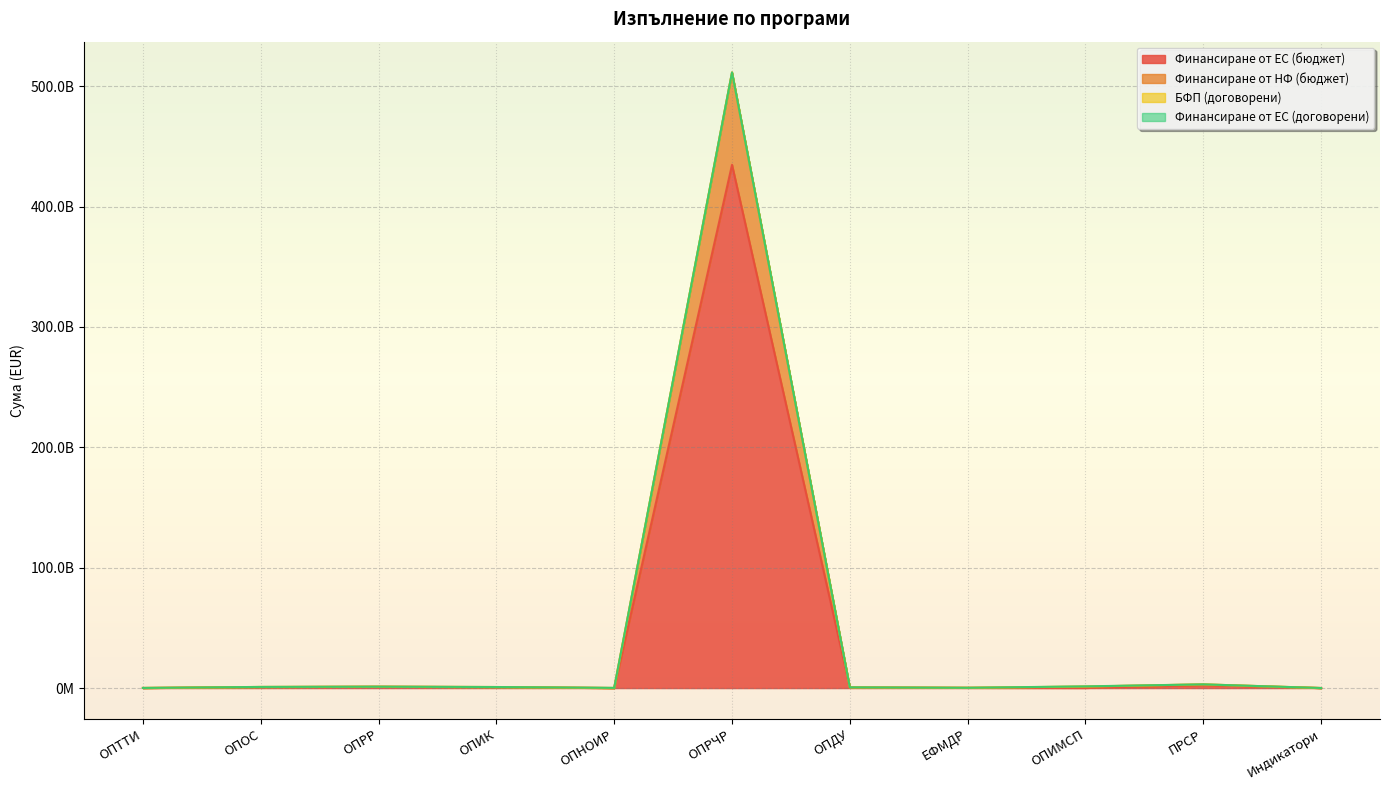

Between ОПРЧР and ОПДУ, which series saw the biggest shift?

Финансиране от НФ (бюджет)